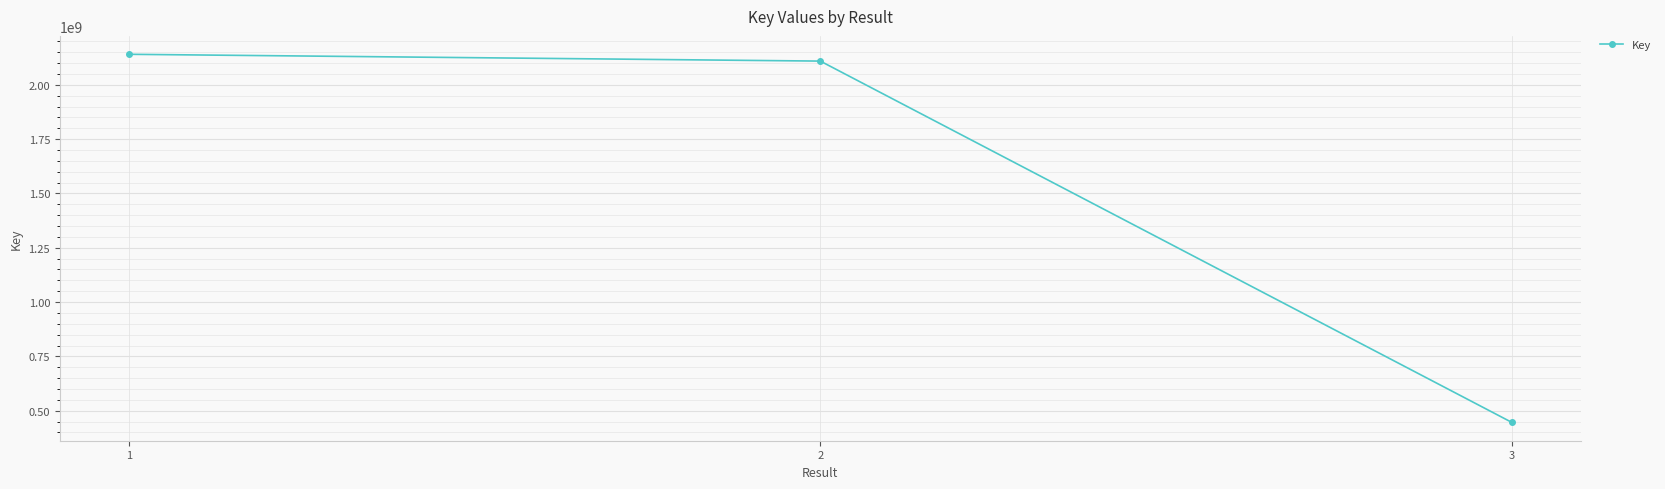

Is it true that the value at 1 is 2140567496?

True